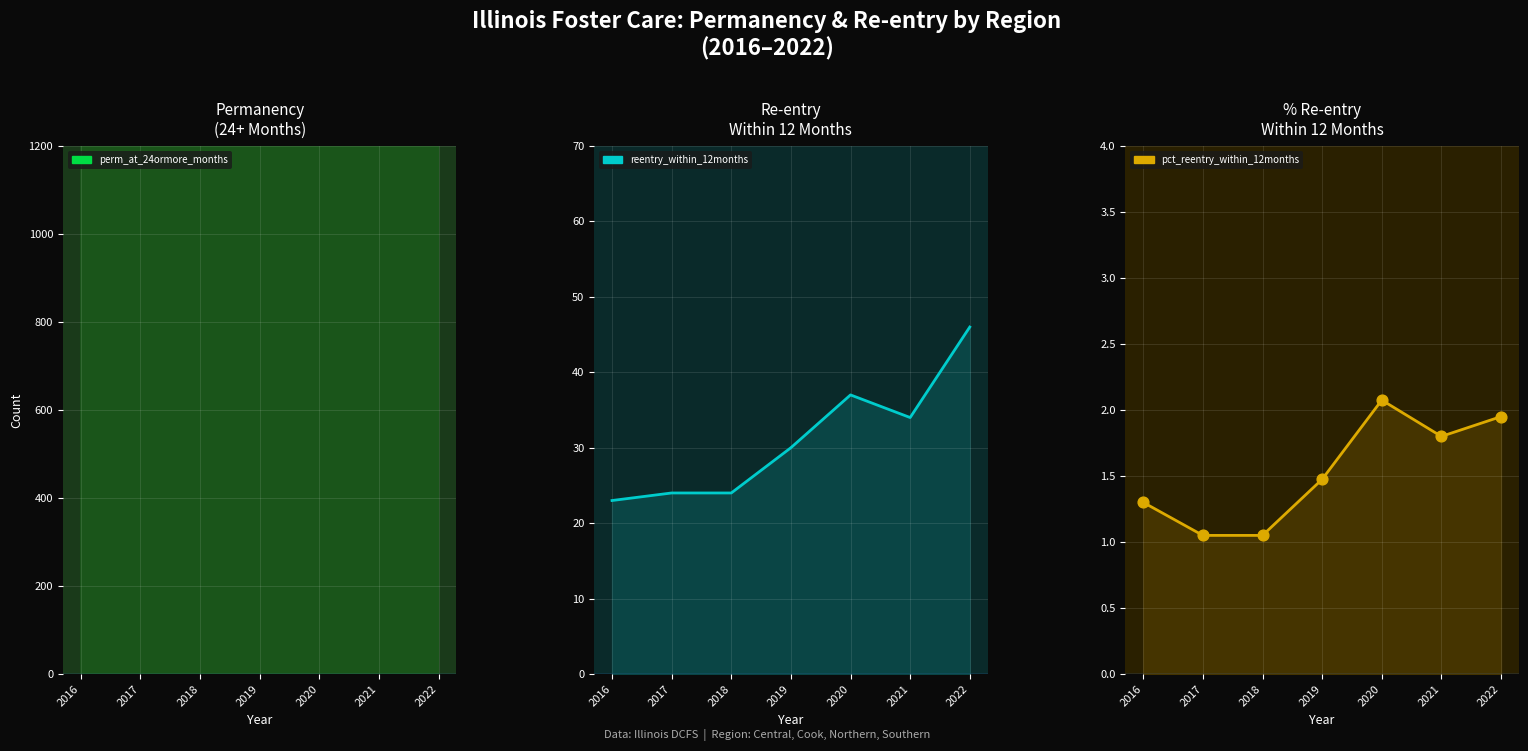

Which series has the largest total across all categories?

perm_at_24ormore_months (all regions) line